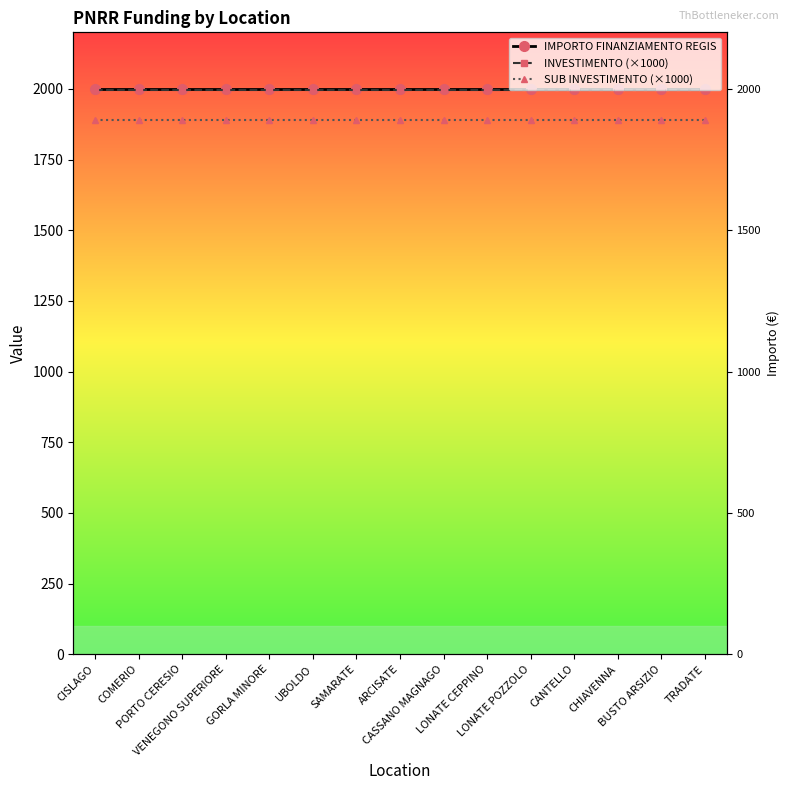

How many categories are shown in the chart?

15